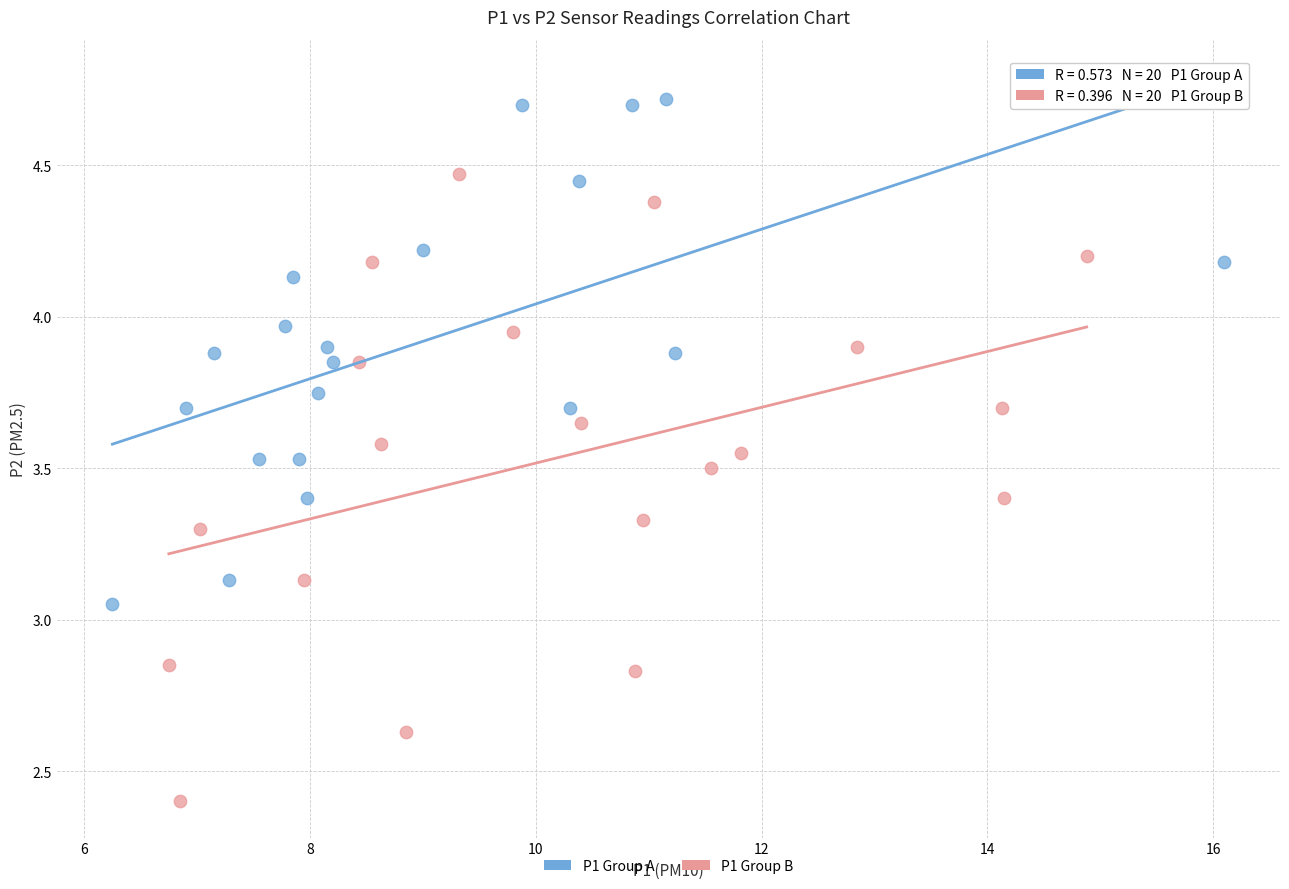

Which series has the largest Y range (max minus min)?

P1 Group B